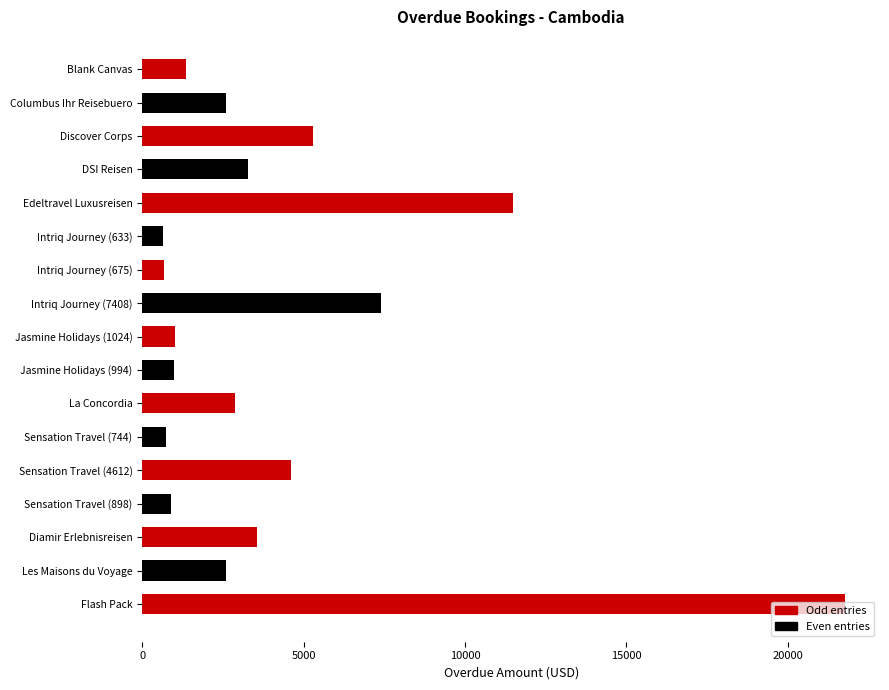

Is it true that the value at Sensation Travel (744) is 744?

True